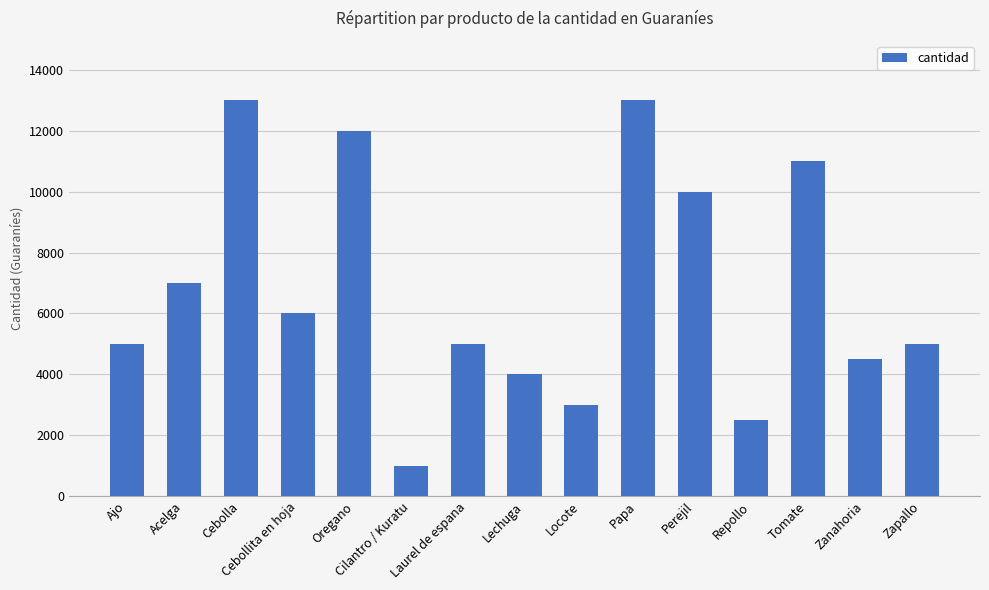

Are the bars grouped side by side (vs. stacked)?

No